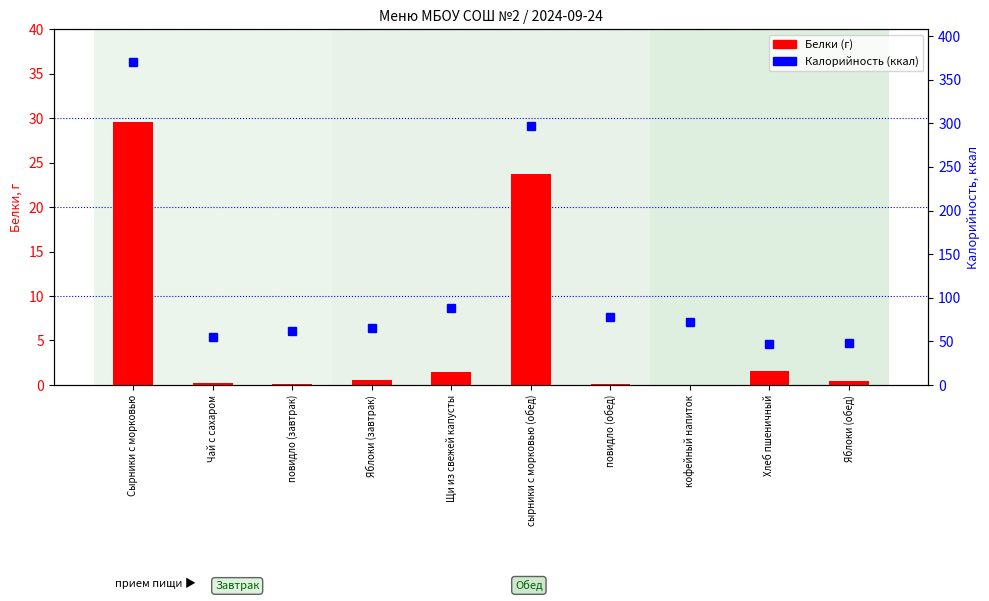

Which series changed the most between Щи из свежей капусты and повидло (обед)?

Калорийность (ккал)